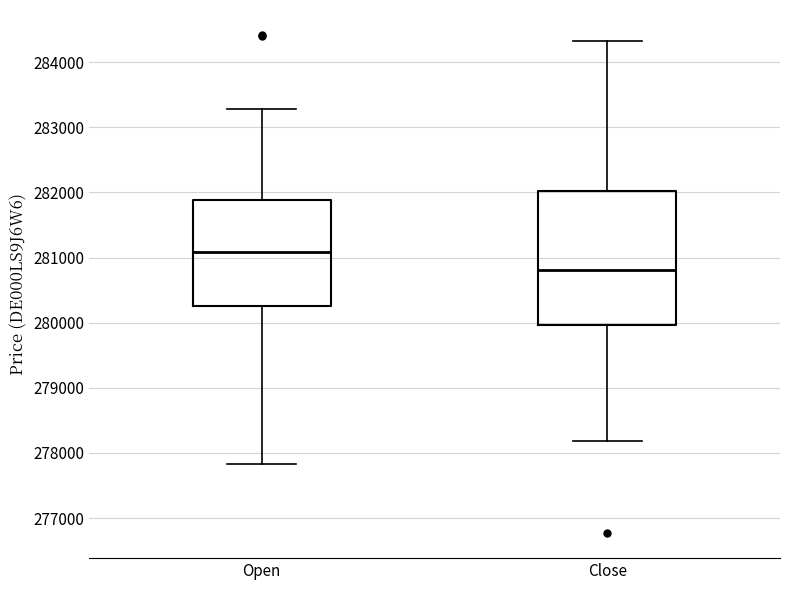

Reading left to right, transcribe this box plot: for each box, give where its median line is, the range the box spans, and where its two whiskers end, as read against the y-axis. The values are not printed on the chart, so give them approximately, as read against the axis.

Open: median 281100, box 280300 to 281900, whiskers 277800 to 283300
Close: median 280800, box 280000 to 282000, whiskers 278200 to 284300